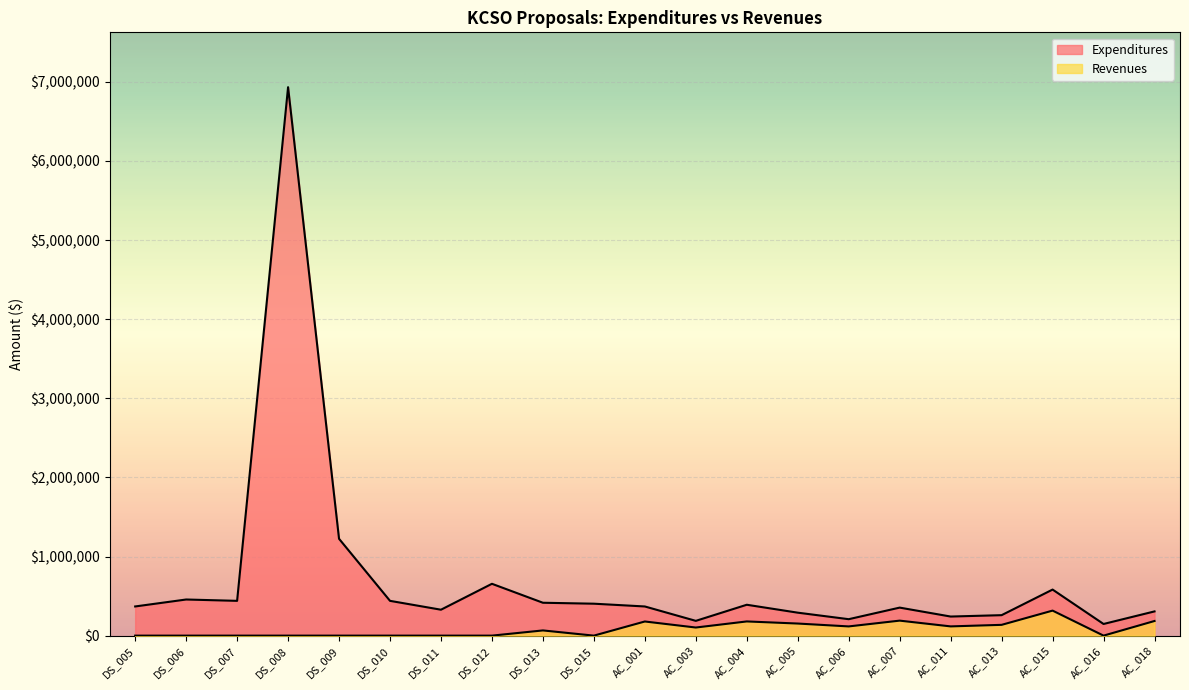

In Revenues, how many points are lower than both neighbors (excluding endpoints)?

5